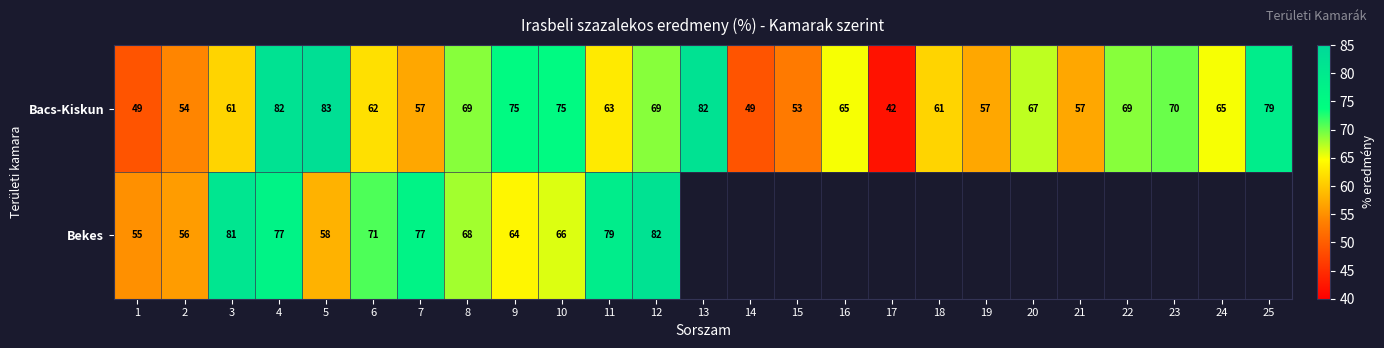

How many values in the Bacs-Kiskun series are below 65?

12